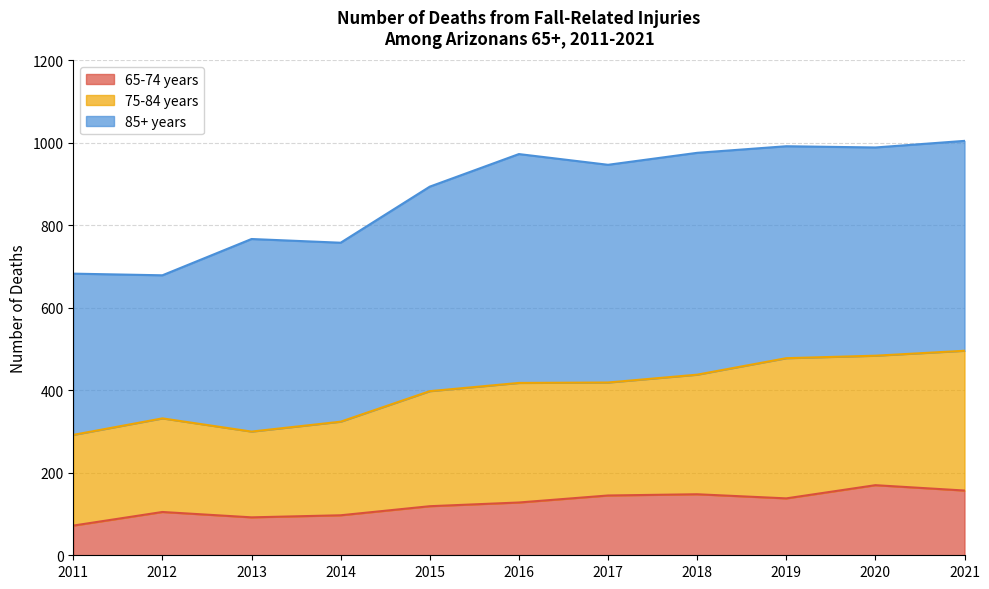

Which series changed the most between 2012 and 2016?

85+ years